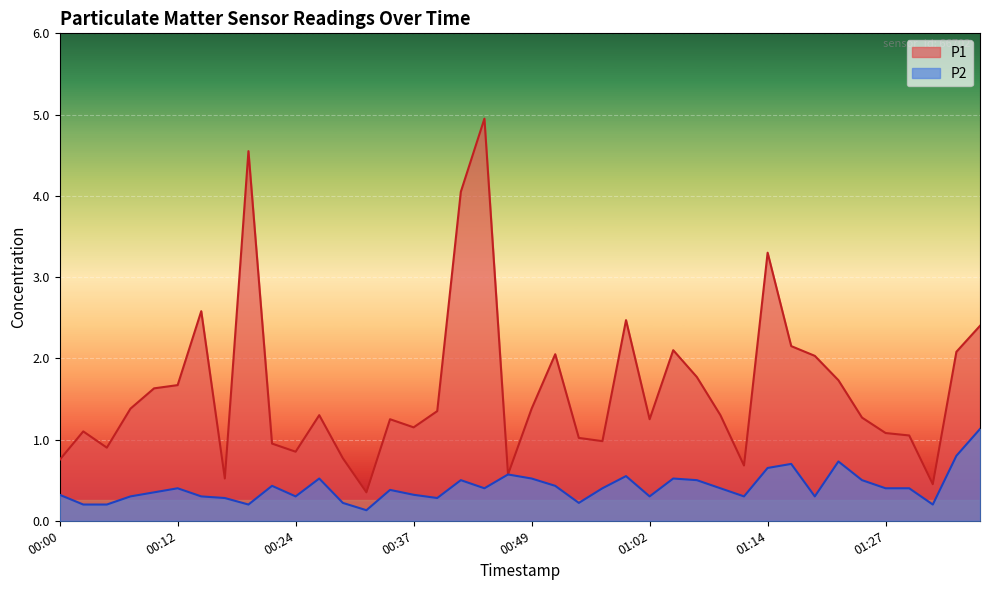

Read the P2 value at 01:12.

0.3